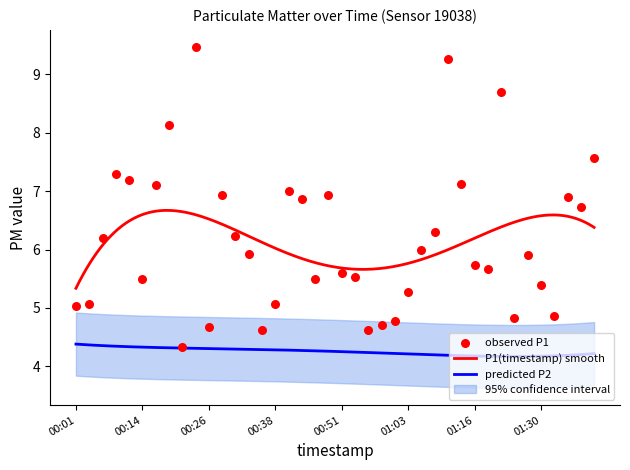

Approximately how many times larger is the value at 01:01 compared to 01:36?

0.7